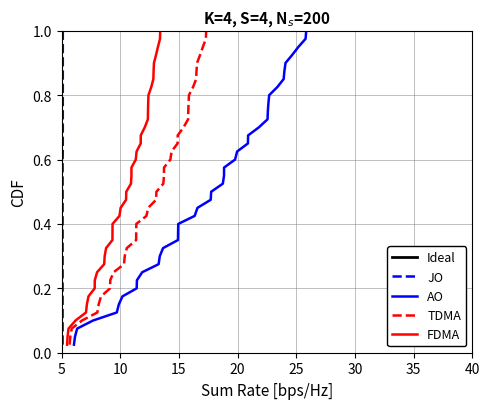

At how many categories does at least one series exceed 0?

40